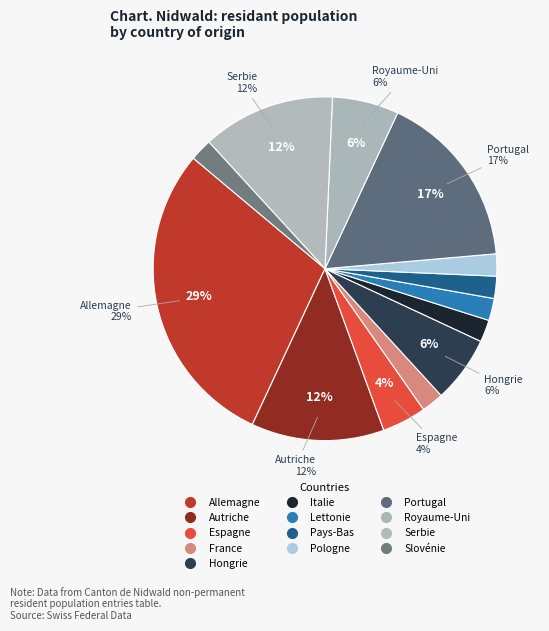

Does any single category account for the majority?

No